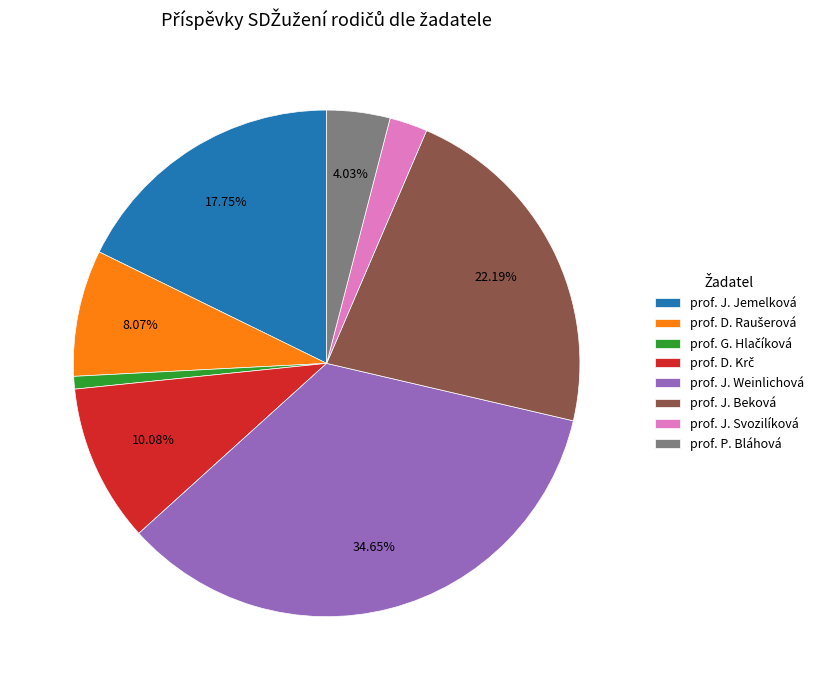

What percentage do prof. J. Jemelková and prof. J. Beková together represent?

39.9%